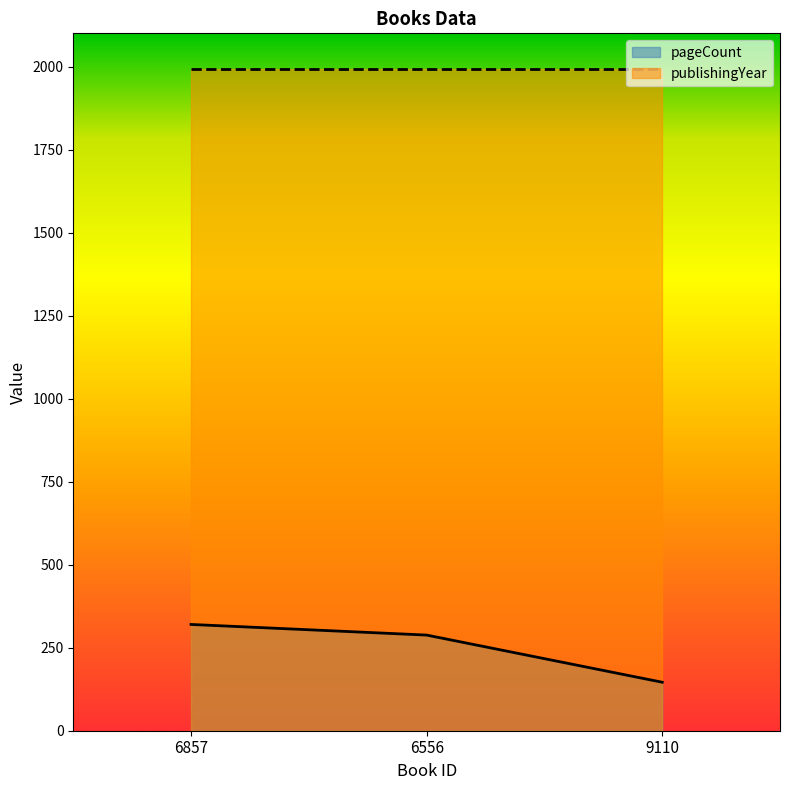

True or false: the data shows 179 at 6556.

False